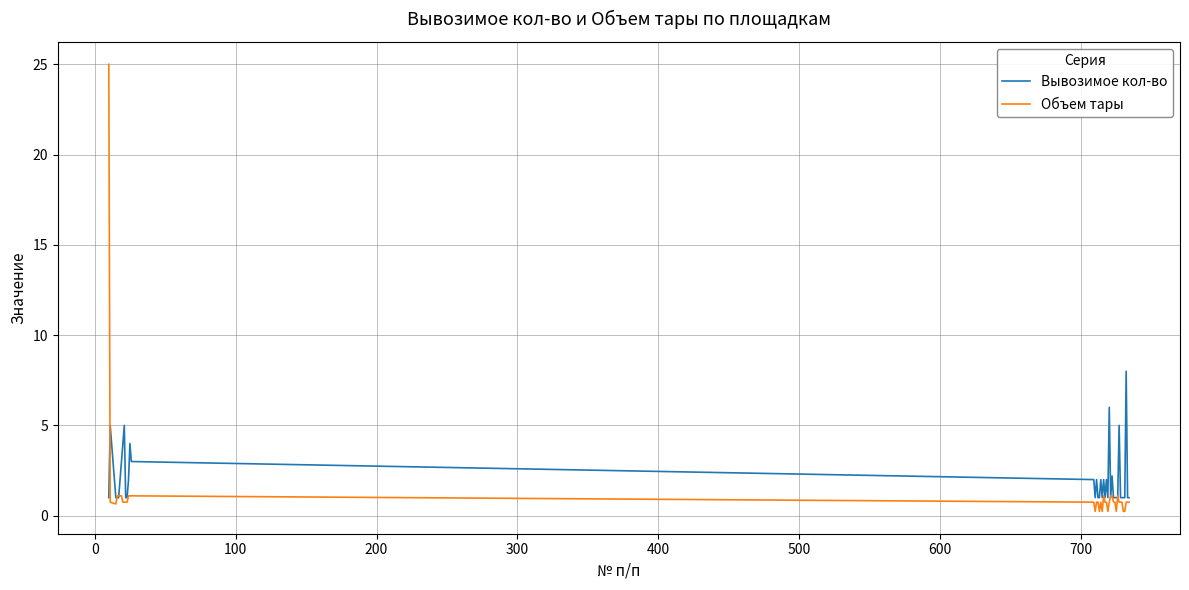

Which series has the largest total across all categories?

Вывозимое кол-во